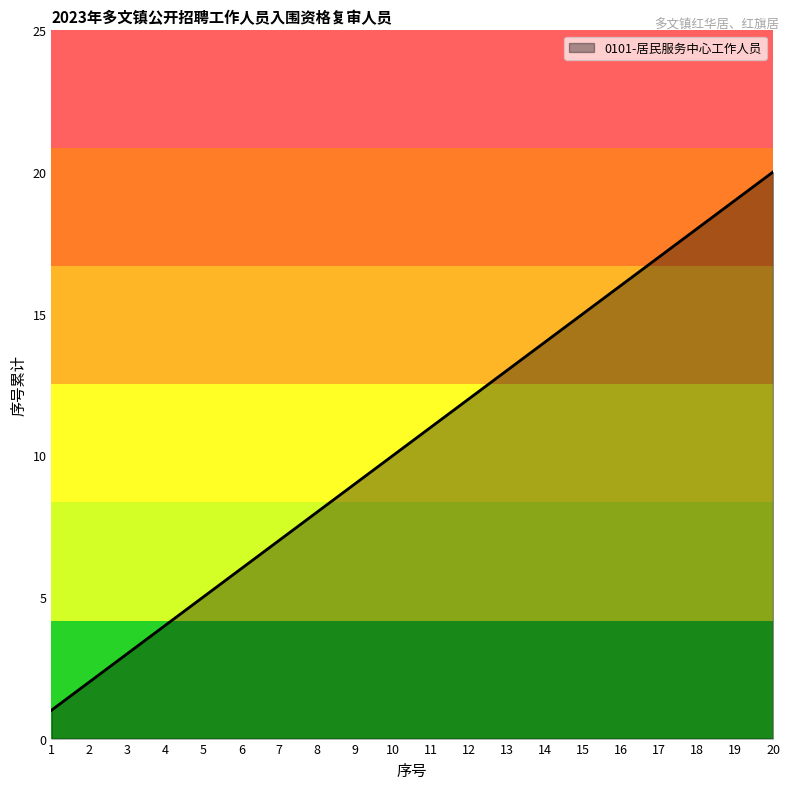

Approximately how many times larger is the value at 18 compared to 1?

18.0